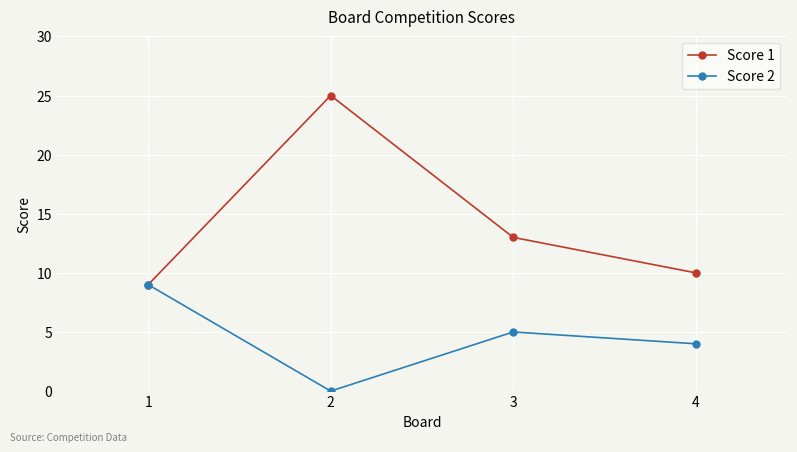

Which series has the widest spread of values?

Score 1